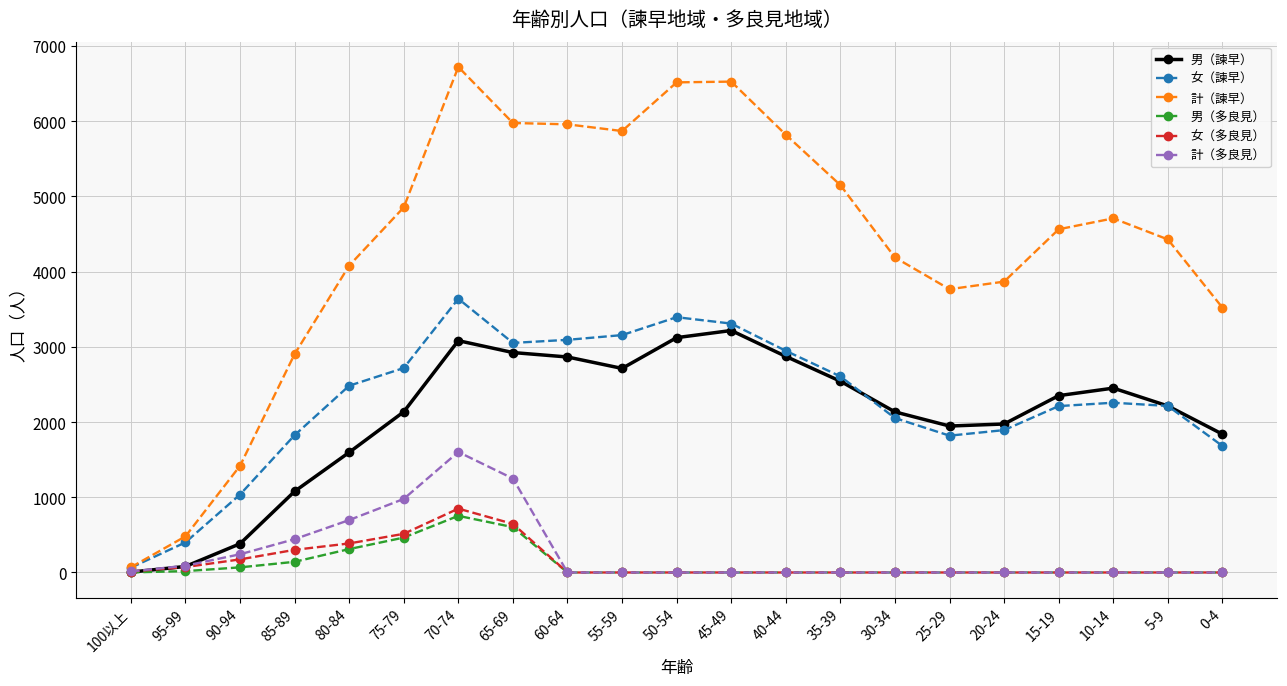

Is it true that 女（多良見） equals 335 at 65-69?

False